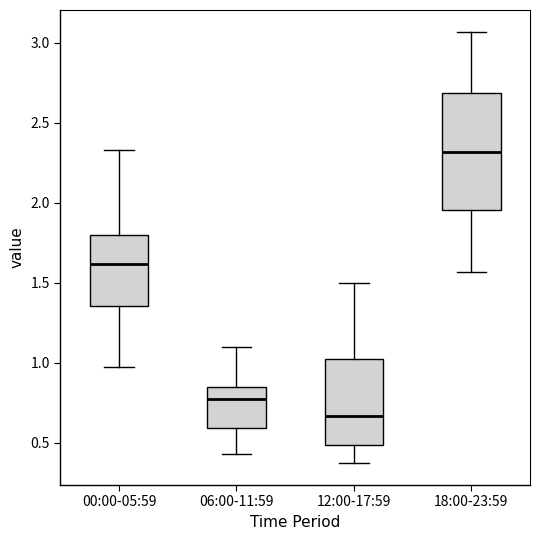

Which box is the tallest, from its lower edge to its upper edge?

18:00-23:59